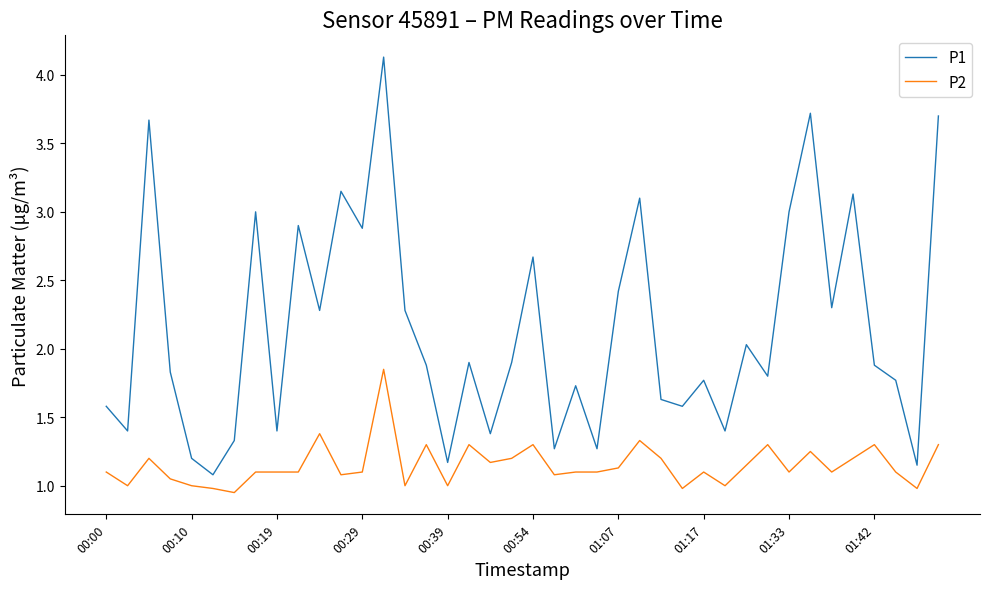

True or false: P2 and P1 cross at least once.

False